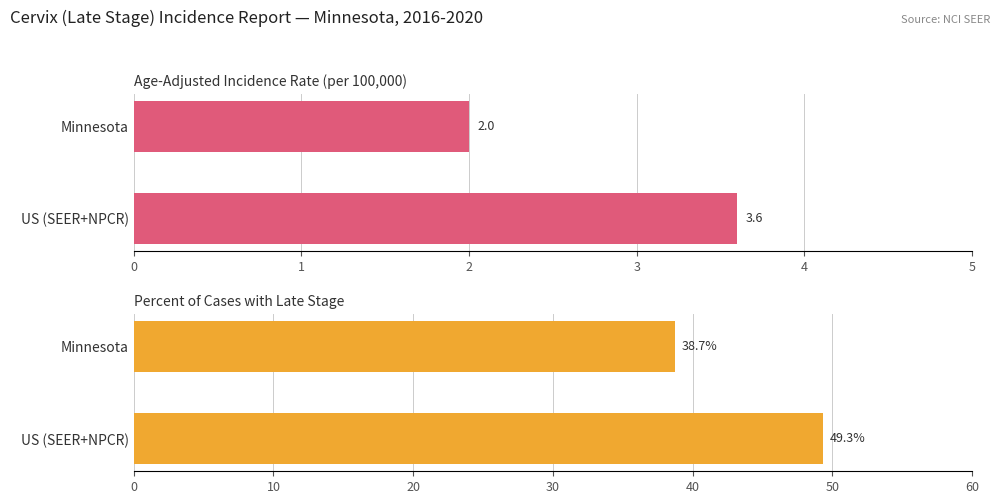

Are the bars grouped side by side (vs. stacked)?

Yes